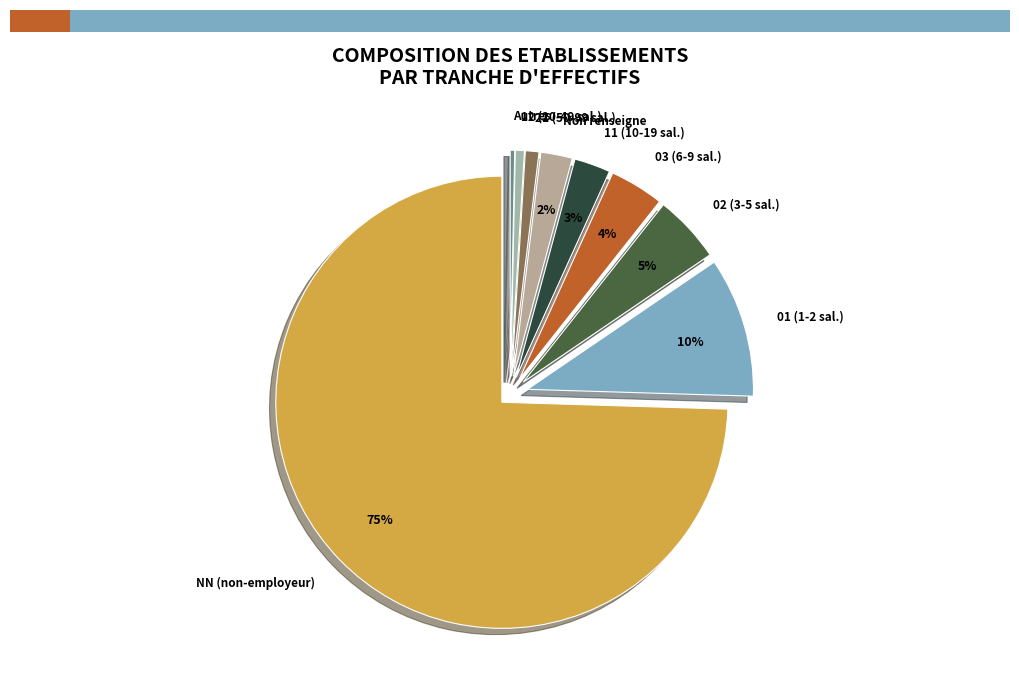

Which slice is the largest?

NN (non-employeur)